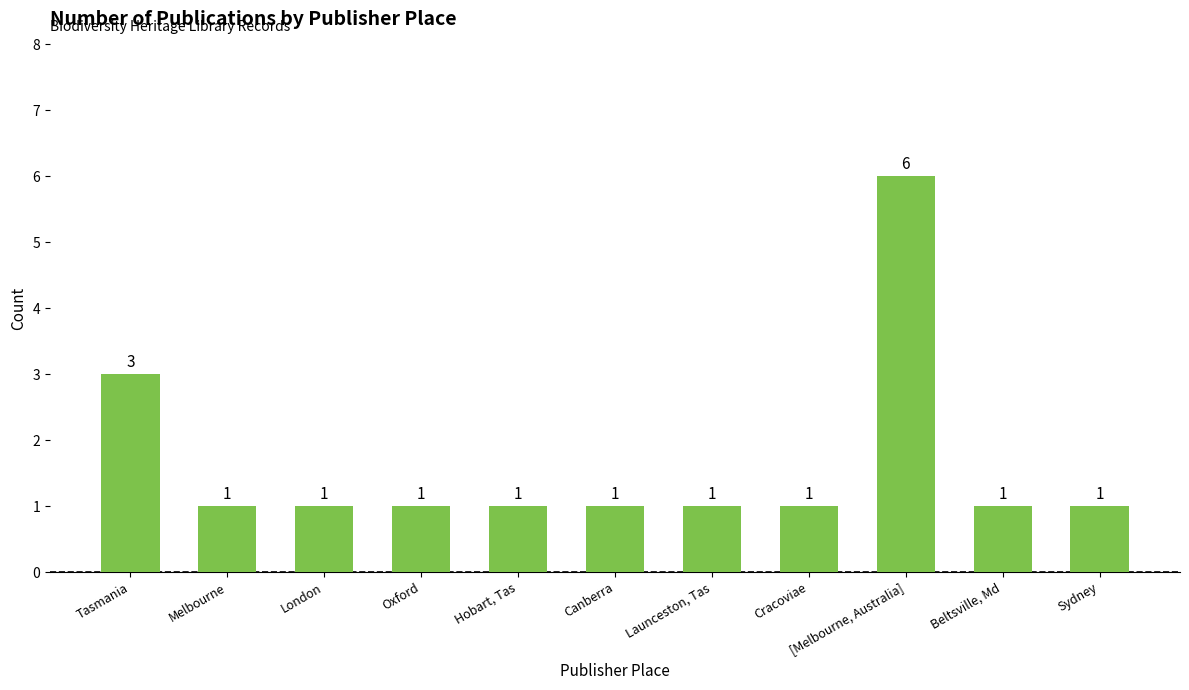

At which label is the value closest to 3?

Tasmania